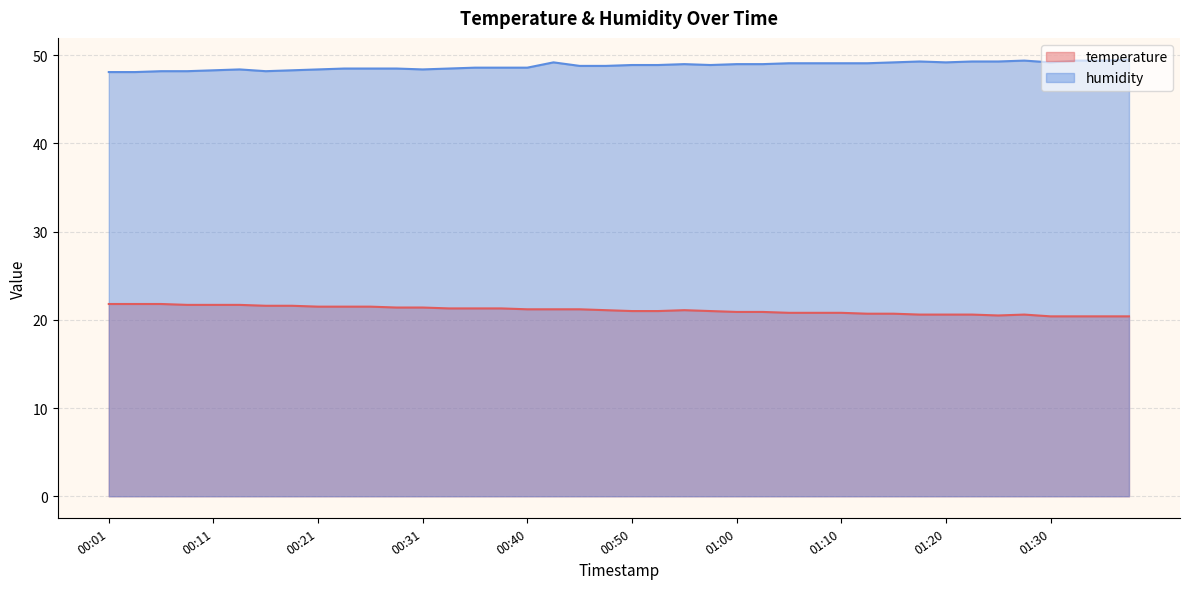

What is the spread (max minus min) of values at 01:38?

29.1